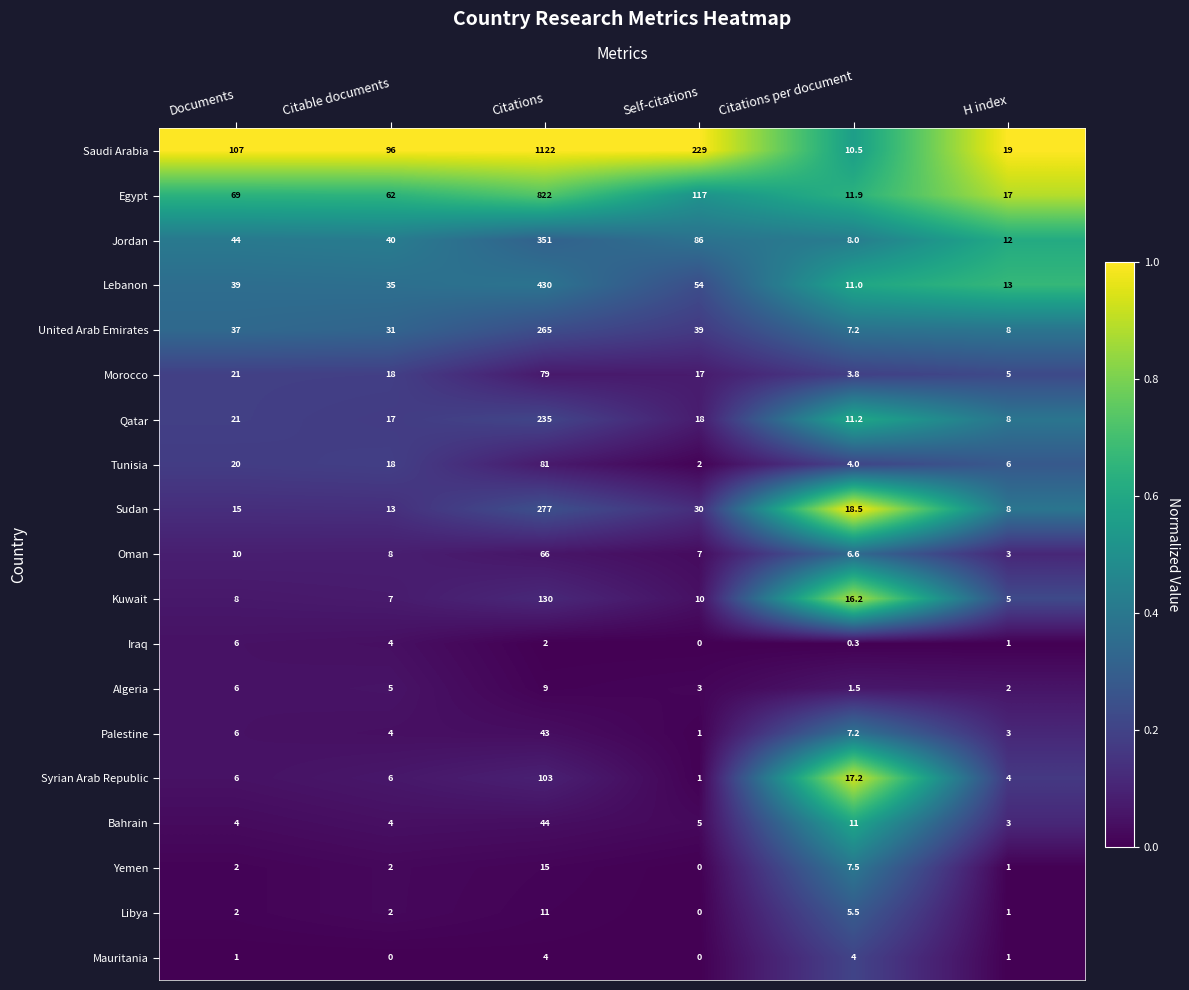

At which label does Oman reach its peak?

Citations